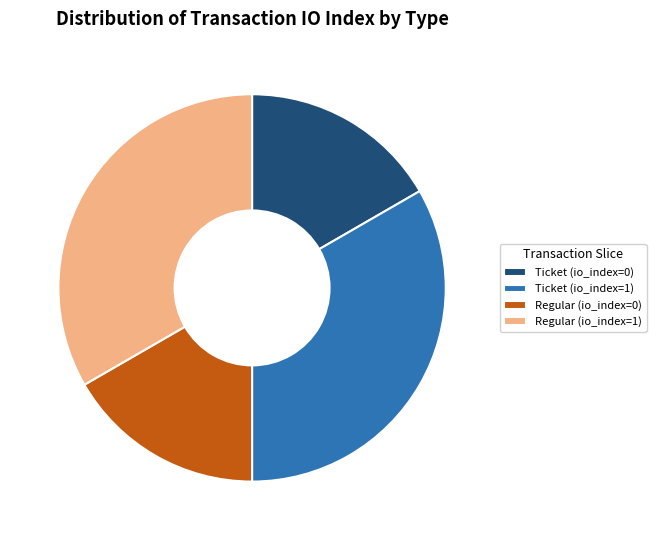

Which has a higher value, Regular (io_index=0) or Ticket (io_index=1)?

Ticket (io_index=1)